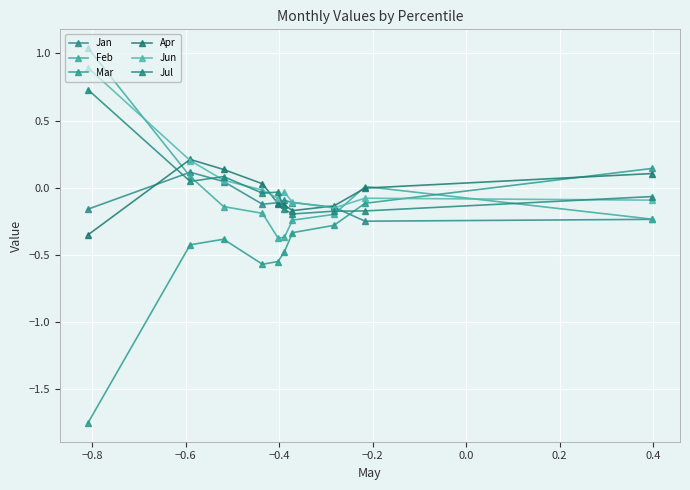

Is this an area chart (filled region under the line)?

No